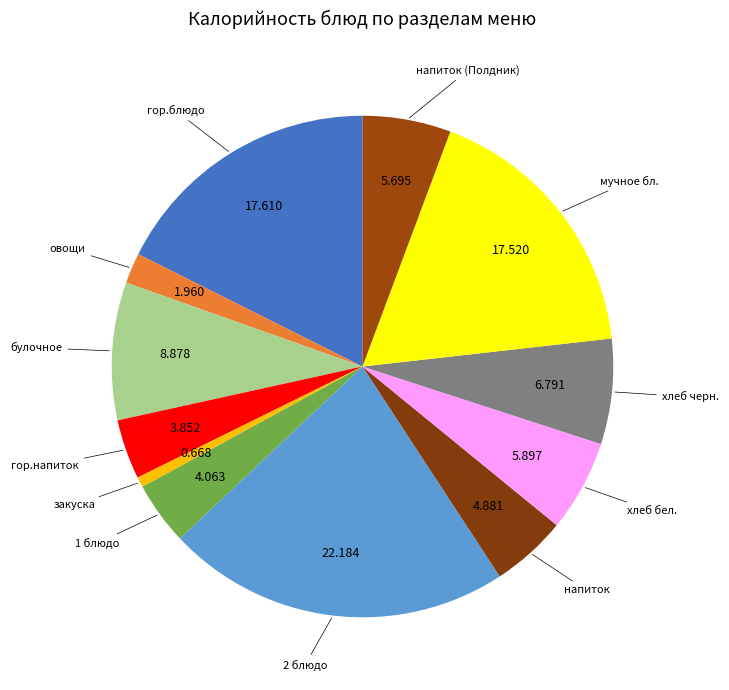

How many segments does this pie chart have?

12